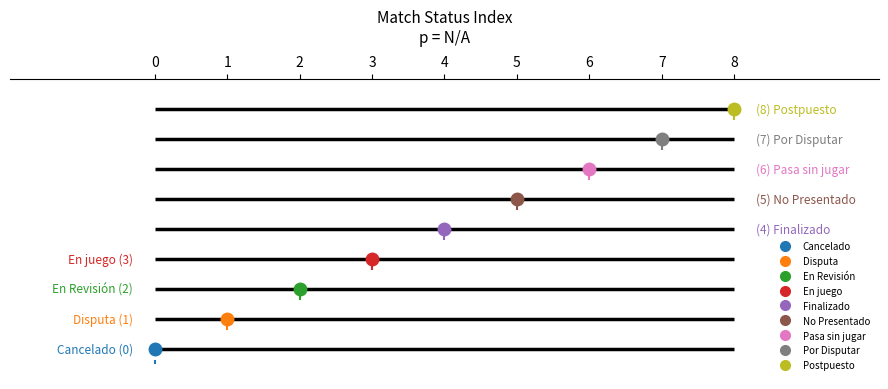

Which category has the highest value across all series?

Postpuesto